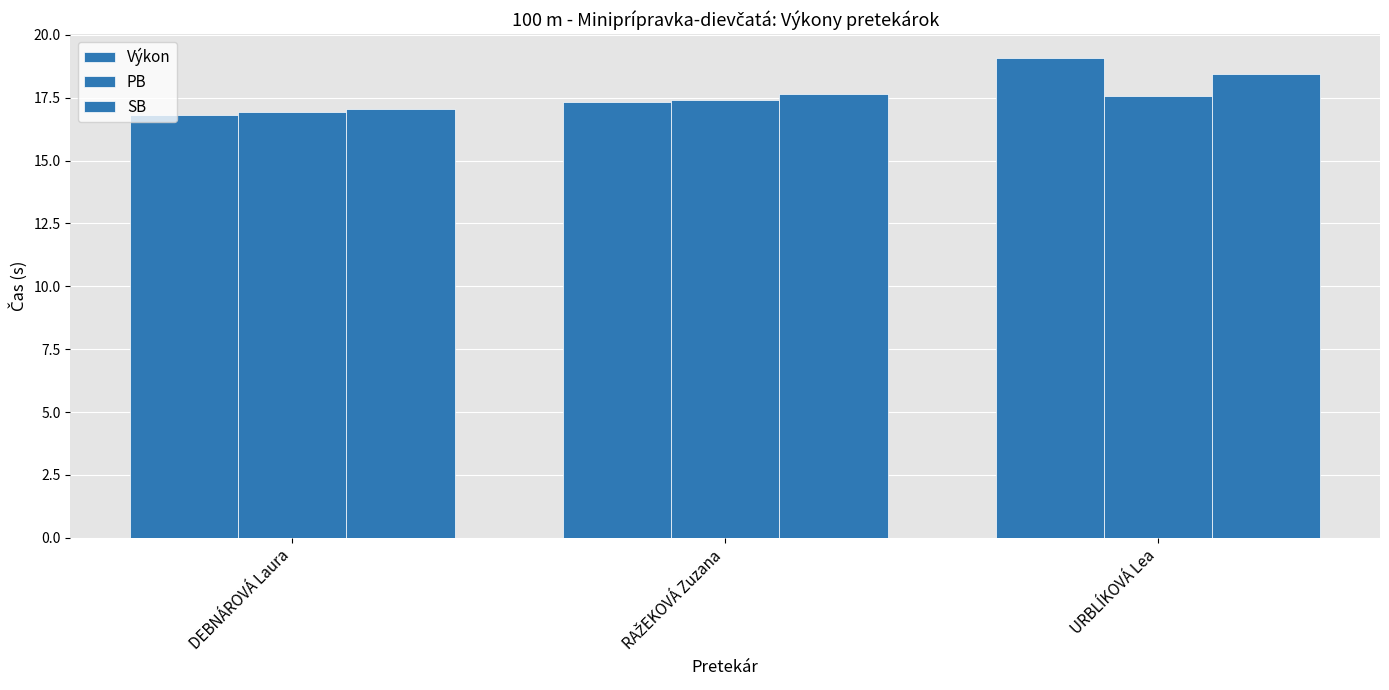

Reading left to right, what are all the values shown in this chart?

Výkon: 16.8	17.3	19.1
PB: 16.9	17.4	17.6
SB: 17.1	17.6	18.4